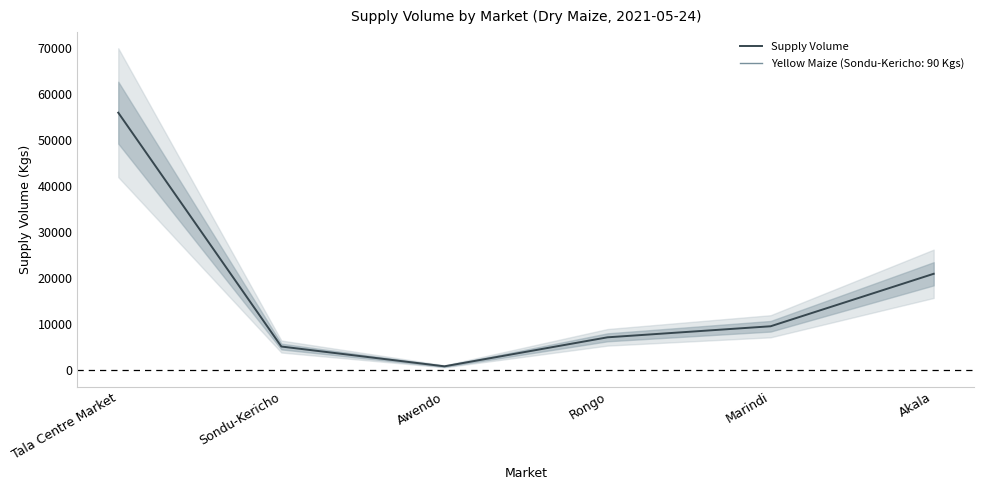

Does the chart have visible grid lines?

No